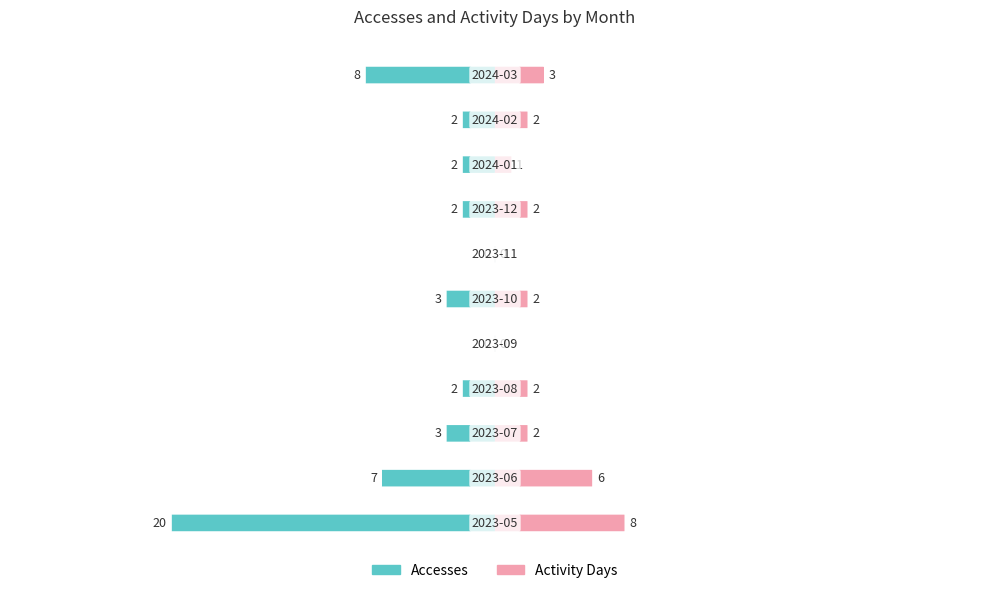

Rank the categories by Activity Days value from highest to lowest.

0, 1, 10, 2, 3, 5, 7, 9, 8, 4, 6